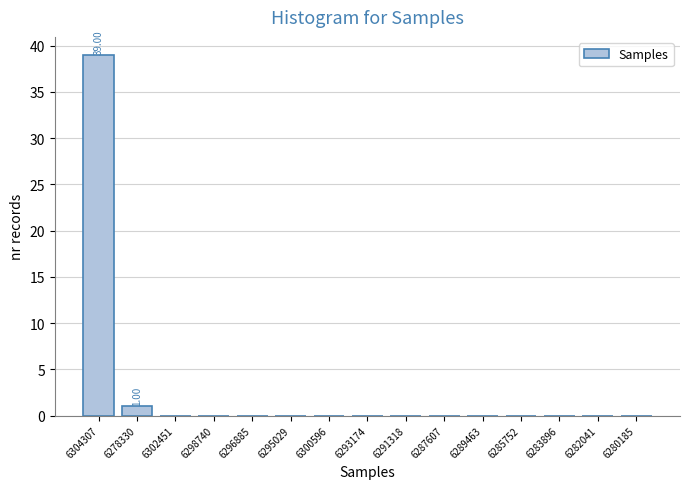

What is the sum of all values?

40